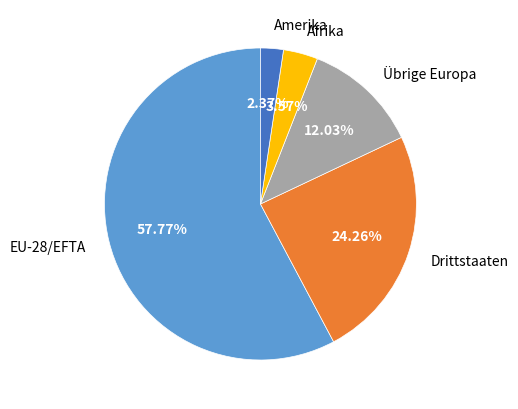

The Übrige Europa slice represents 17% of the pie. True or false?

False